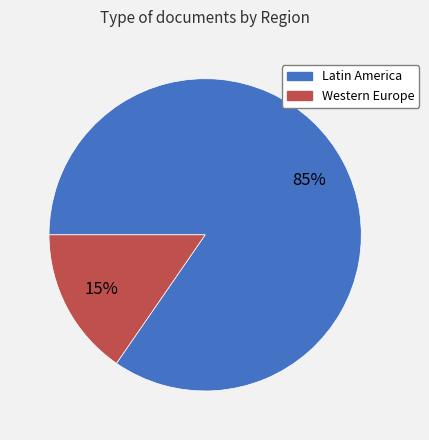

Which has a higher value, Western Europe or Latin America?

Latin America